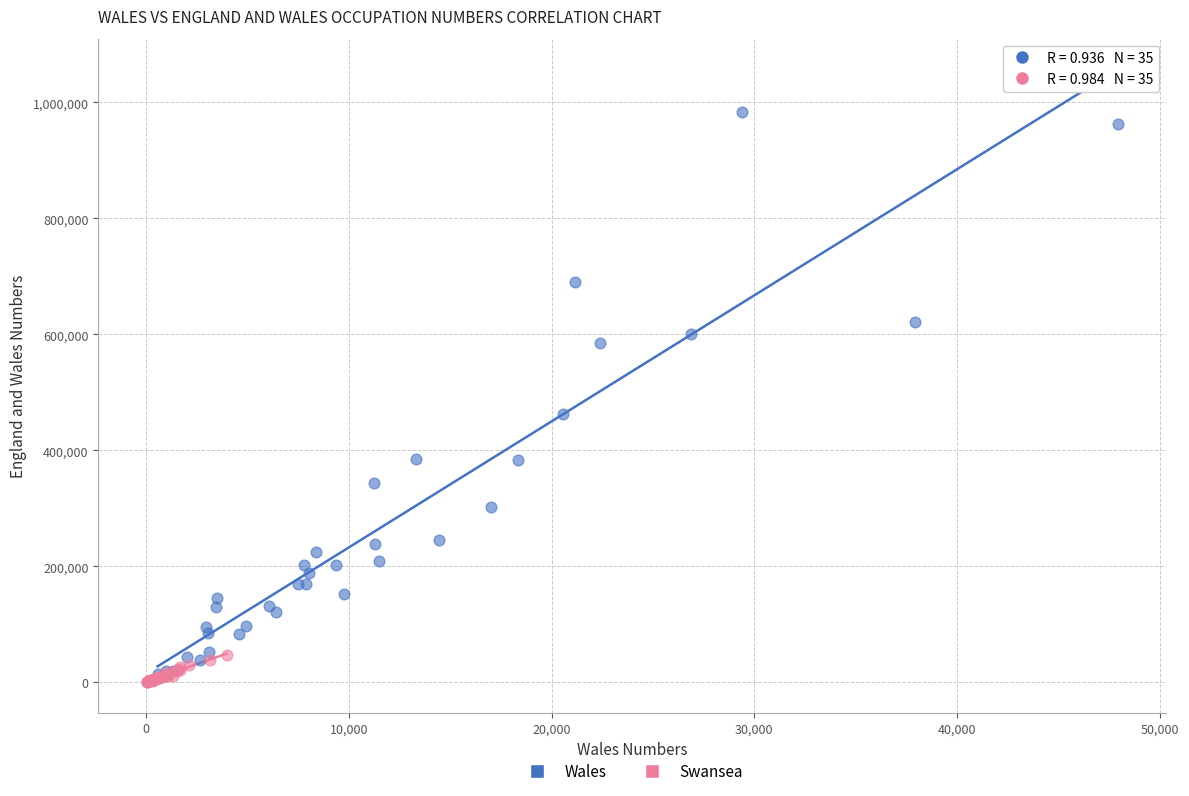

What are all the series names shown in the legend?

Wales, Swansea